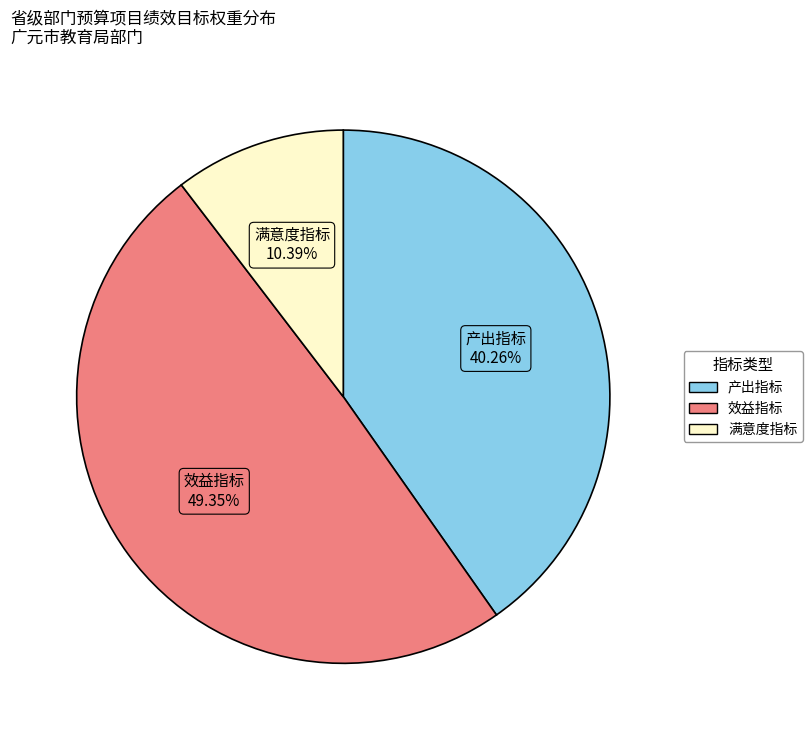

The 满意度指标 slice represents 25% of the pie. True or false?

False